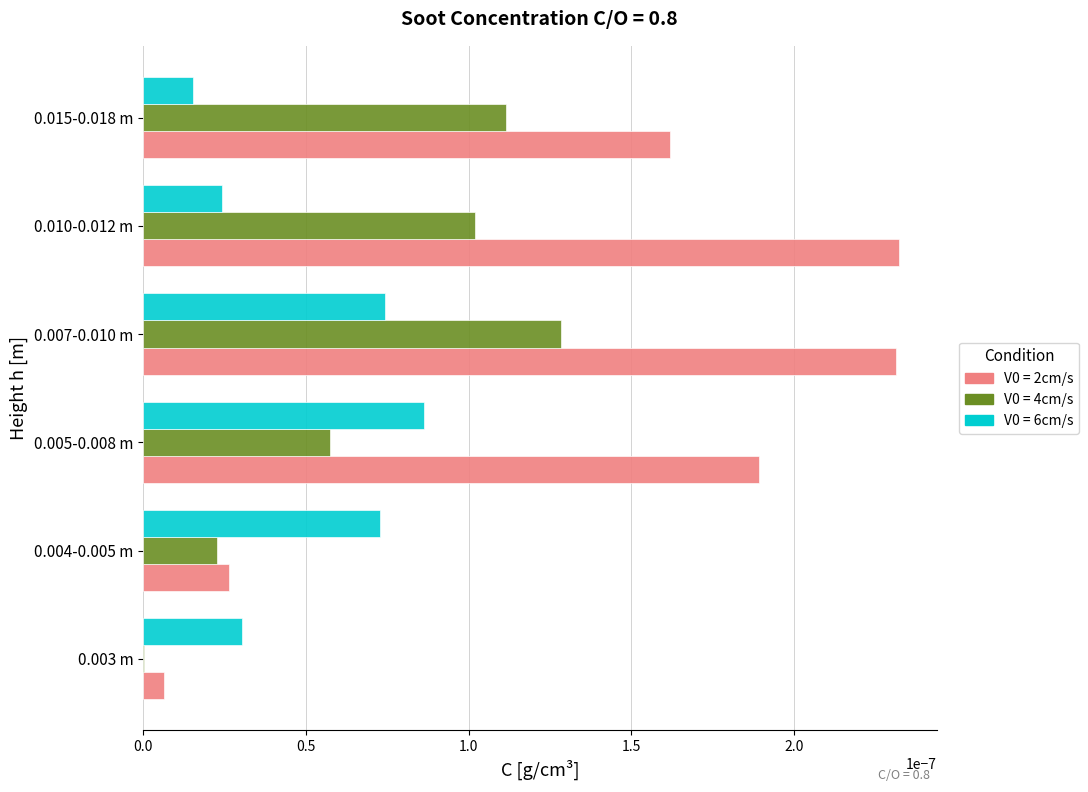

At which label does V0 = 4cm/s reach its peak?

0.007-0.010 m